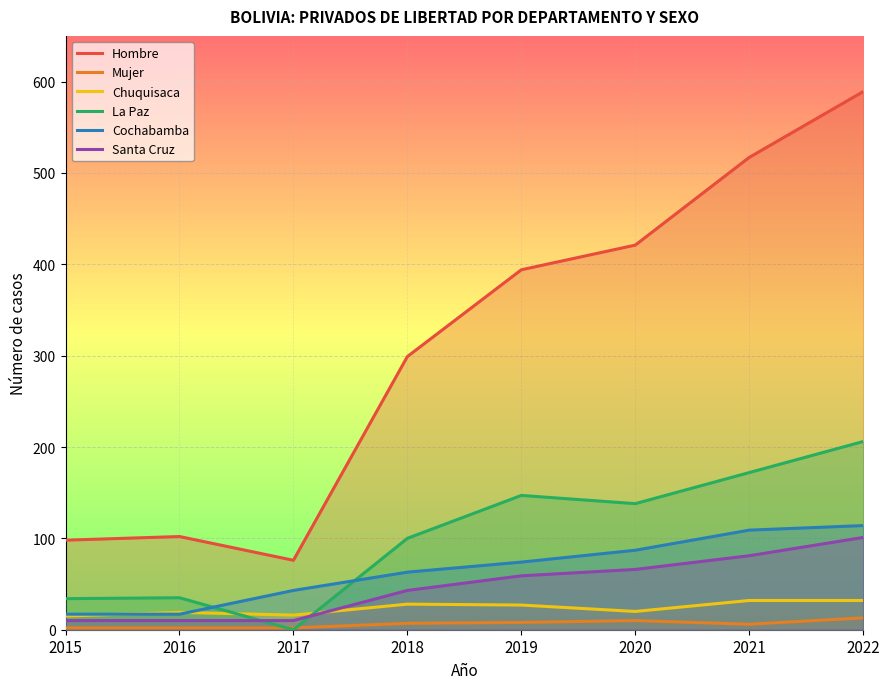

What is the total value across all series at 2017?

147